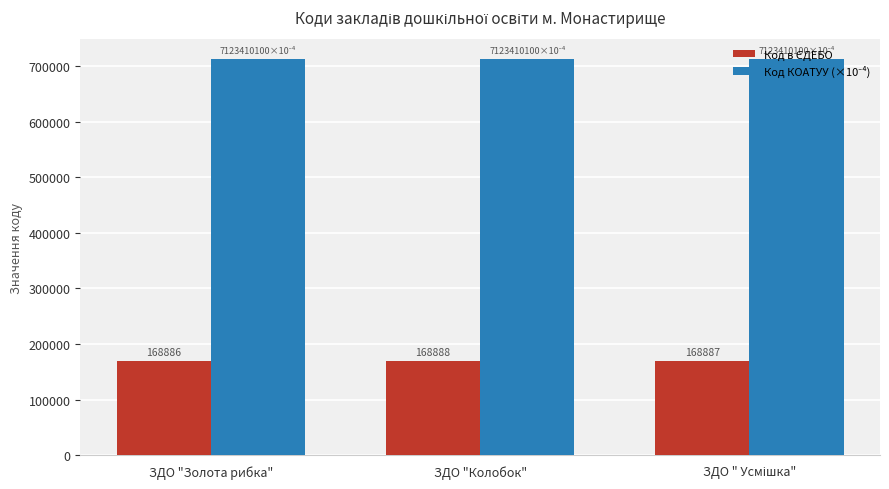

What is the greatest value displayed?

712341.0